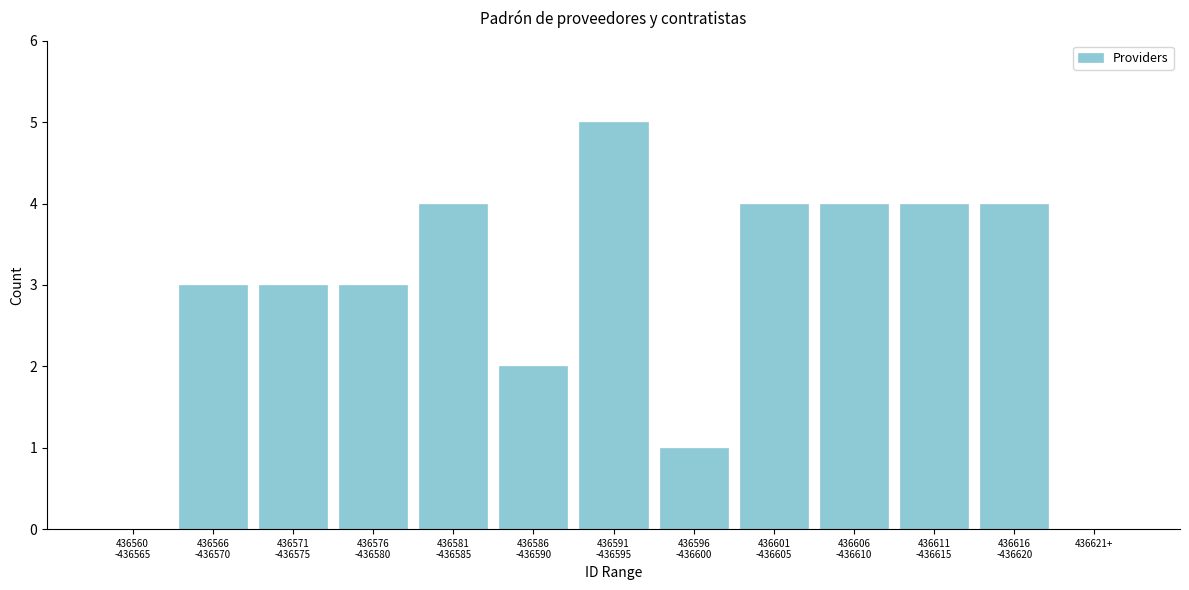

True or false: the data shows 0 at 436621+.

True